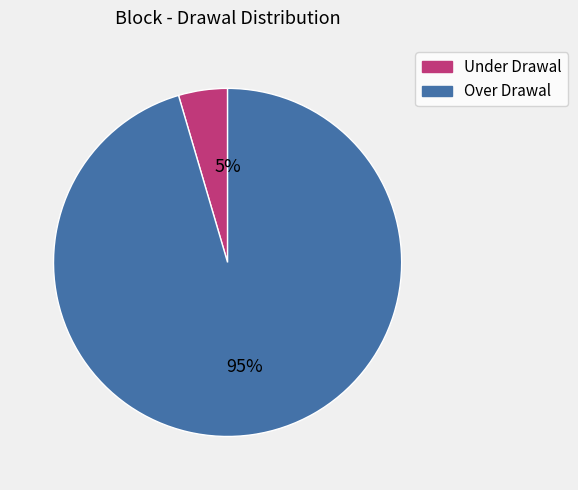

Which category has the smallest portion of the pie?

Under Drawal